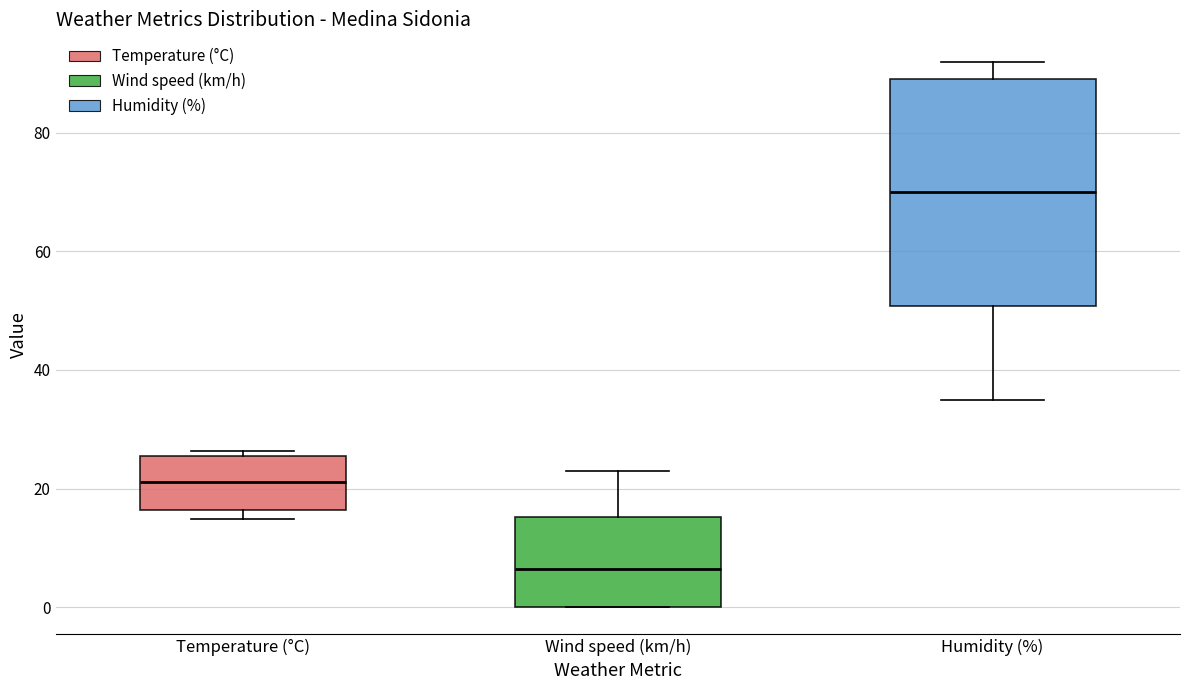

Reading left to right, read every box against the y-axis: the position of its median line, the range the box covers, and the ends of its whiskers. The values are not printed on the chart, so give them approximately, as read against the axis.

Temperature (°C): median 22, box 16 to 26, whiskers 14 to 26 (just above the box's upper edge)
Wind speed (km/h): median 6, box 0 to 16, whiskers 0 to 24
Humidity (%): median 70, box 50 to 90, whiskers 36 to 92